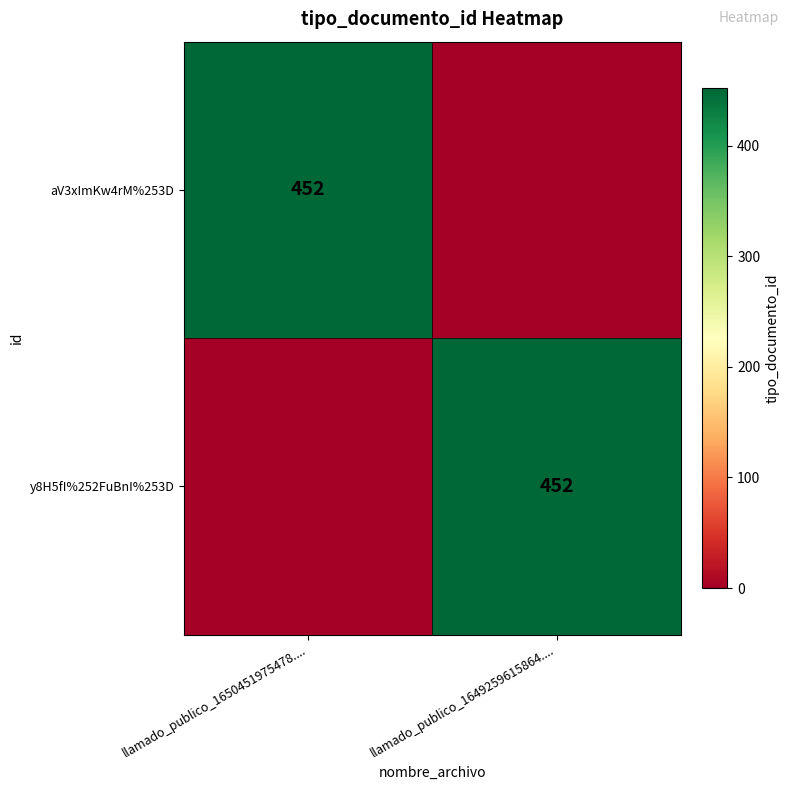

Is it true that aV3xImKw4rM%253D equals 219 at llamado_publico_1650451975478....?

False